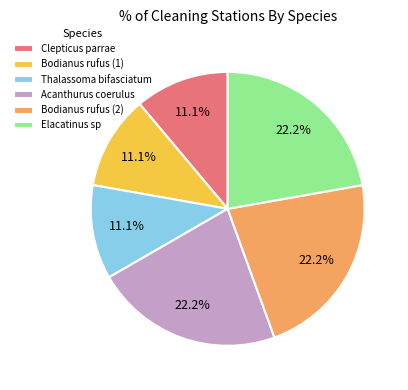

To the nearest percent, what percentage of the pie is Clepticus parrae?

11%